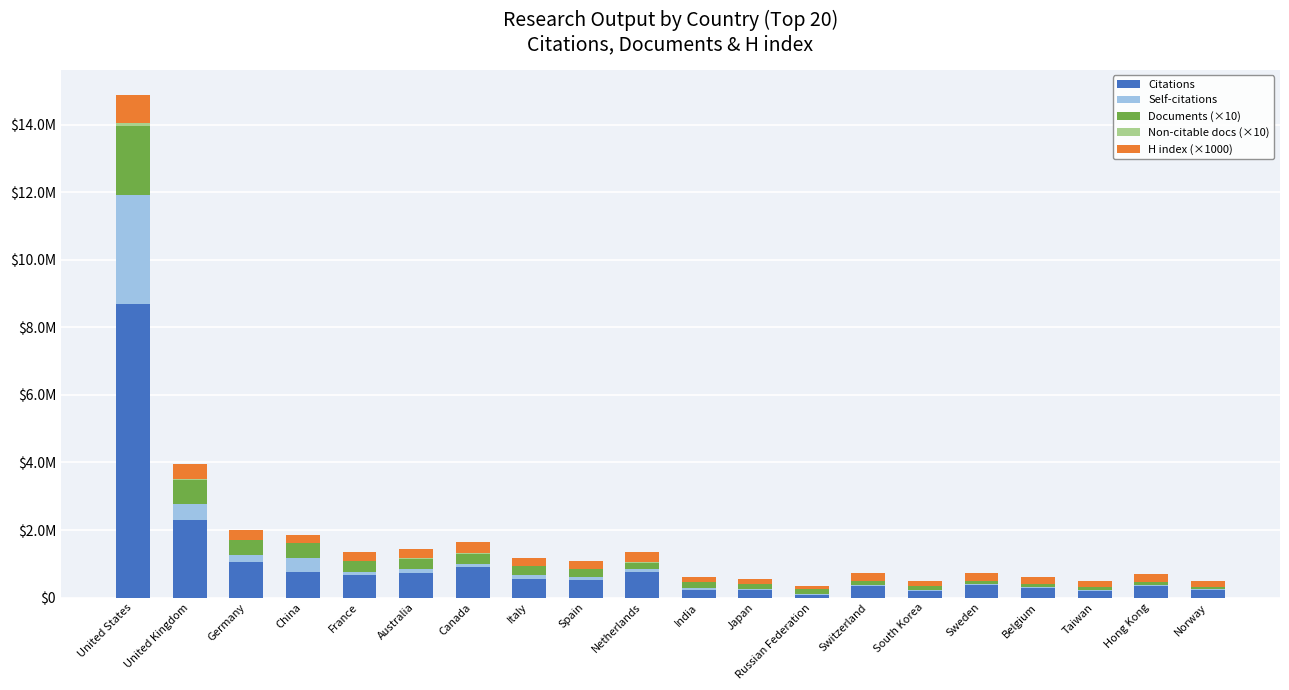

Which series has the widest spread of values?

Citations